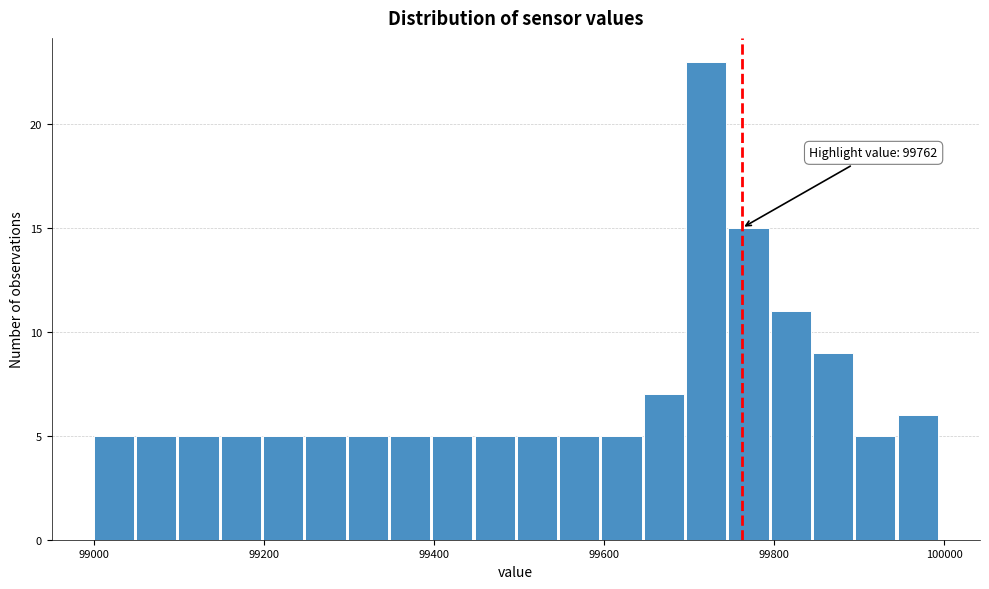

Around what value on the x-axis is the tallest bar? Give the approximate position of its centre, as read against the axis.

99720